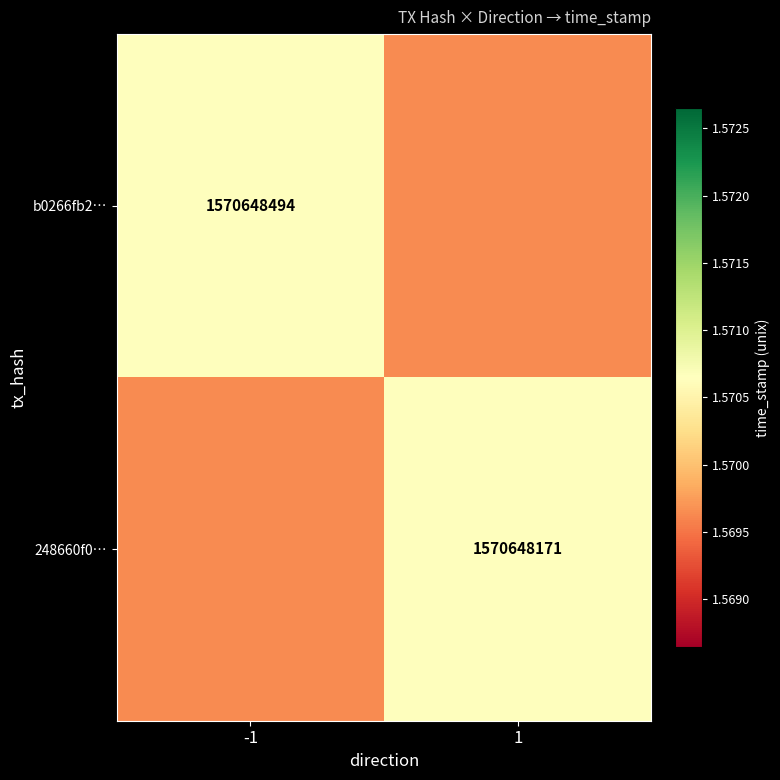

The b0266fb2… series shows 2584229973 at -1. True or false?

False